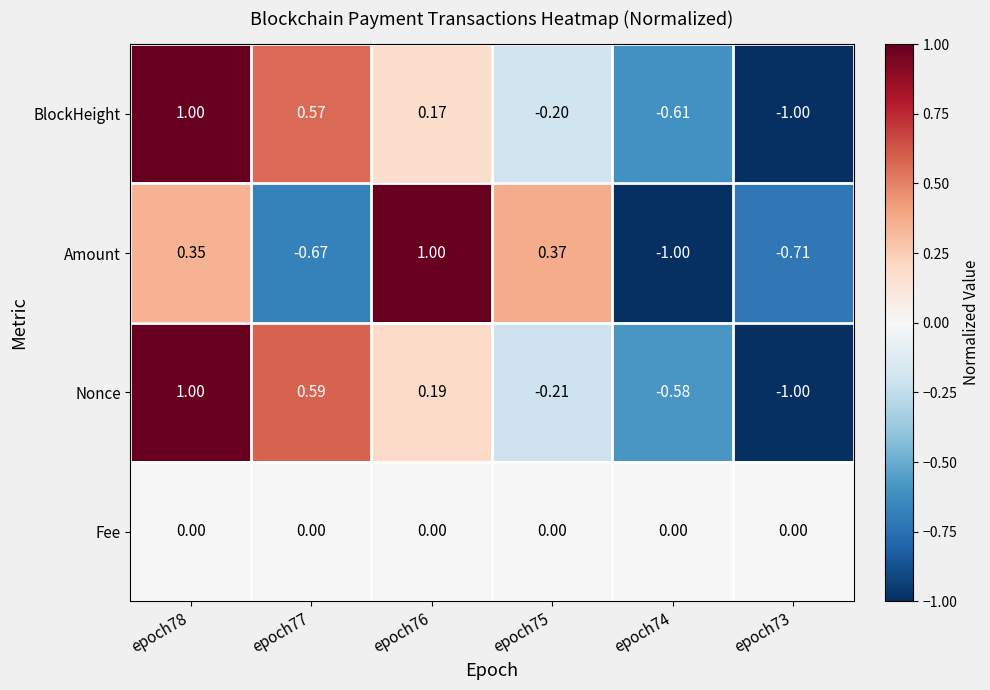

Which series has the largest total across all categories?

Fee